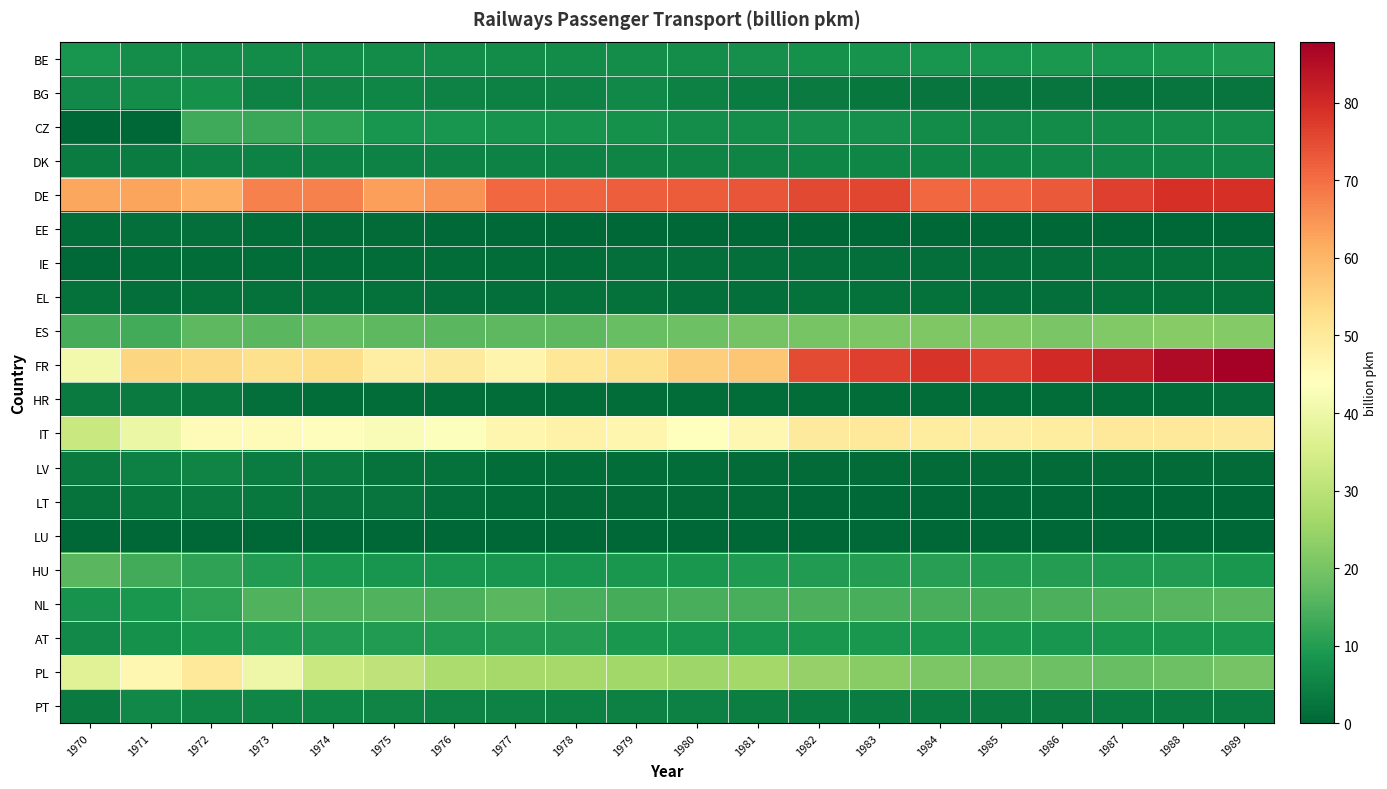

Reading left to right, list all the values displayed in this chart.

BE: 1970=8.3	1971=7.0	1972=6.5	1973=6.8	1974=6.8	1975=6.7	1976=6.6	1977=6.8	1978=6.8	1979=7.0	1980=7.1	1981=7.4	1982=7.7	1983=8.0	1984=8.3	1985=8.3	1986=9.2	1987=8.5	1988=9.0	1989=9.4
BG: 1970=6.2	1971=7.1	1972=7.8	1973=4.9	1974=5.4	1975=5.8	1976=5.1	1977=4.7	1978=5.1	1979=5.9	1980=4.7	1981=3.8	1982=3.5	1983=3.0	1984=2.6	1985=2.5	1986=2.4	1987=2.4	1988=2.4	1989=2.4
CZ: 1970=0.0	1971=0.0	1972=13.3	1973=12.5	1974=11.1	1975=8.5	1976=8.5	1977=8.0	1978=8.1	1979=7.7	1980=7.0	1981=6.9	1982=7.3	1983=7.3	1984=6.6	1985=6.5	1986=6.6	1987=6.7	1988=6.9	1989=6.9
DK: 1970=3.9	1971=3.8	1972=5.1	1973=4.9	1974=5.0	1975=4.9	1976=5.1	1977=4.9	1978=4.8	1979=5.2	1980=5.4	1981=5.3	1982=5.5	1983=5.7	1984=5.7	1985=5.8	1986=5.9	1987=6.0	1988=6.1	1989=6.2
DE: 1970=62.4	1971=62.5	1972=61.0	1973=67.3	1974=67.5	1975=63.4	1976=65.2	1977=71.0	1978=71.7	1979=72.4	1980=72.7	1981=73.8	1982=75.4	1983=75.8	1984=70.8	1985=71.3	1986=72.9	1987=76.8	1988=79.0	1989=79.1
EE: 1970=1.2	1971=1.6	1972=1.5	1973=1.3	1974=0.9	1975=0.7	1976=0.5	1977=0.4	1978=0.3	1979=0.3	1980=0.2	1981=0.2	1982=0.3	1983=0.2	1984=0.2	1985=0.2	1986=0.2	1987=0.2	1988=0.3	1989=0.3
IE: 1970=0.6	1971=1.0	1972=1.2	1973=1.3	1974=1.2	1975=1.3	1976=1.3	1977=1.3	1978=1.3	1979=1.4	1980=1.4	1981=1.5	1982=1.4	1983=1.5	1984=1.6	1985=1.6	1986=1.6	1987=1.8	1988=1.9	1989=2.0
EL: 1970=2.0	1971=1.5	1972=2.0	1973=2.0	1974=2.0	1975=1.7	1976=1.6	1977=1.6	1978=1.8	1979=1.9	1980=1.6	1981=1.6	1982=1.9	1983=1.7	1984=1.8	1985=1.6	1986=1.7	1987=1.9	1988=1.8	1989=1.9
ES: 1970=14.0	1971=13.5	1972=16.7	1973=16.4	1974=17.4	1975=16.5	1976=16.1	1977=16.6	1978=16.8	1979=17.9	1980=18.9	1981=19.7	1982=20.1	1983=20.8	1984=21.2	1985=21.1	1986=20.4	1987=21.6	1988=22.1	1989=21.9
FR: 1970=41.0	1971=54.5	1972=53.8	1973=52.5	1974=53.1	1975=48.7	1976=49.7	1977=46.8	1978=50.7	1979=52.2	1980=55.7	1981=57.0	1982=74.9	1983=76.8	1984=78.6	1985=76.6	1986=80.2	1987=82.3	1988=85.8	1989=87.9
HR: 1970=3.7	1971=3.6	1972=3.4	1973=1.4	1974=1.1	1975=1.1	1976=1.2	1977=1.1	1978=1.2	1979=1.2	1980=1.1	1981=1.1	1982=1.3	1983=1.2	1984=1.2	1985=1.2	1986=1.2	1987=1.2	1988=1.3	1989=1.6
IT: 1970=32.5	1971=39.6	1972=44.7	1973=45.1	1974=44.4	1975=42.7	1976=43.4	1977=46.7	1978=47.6	1979=46.4	1980=44.2	1981=46.3	1982=49.6	1983=50.1	1984=49.3	1985=48.7	1986=49.3	1987=50.1	1988=50.2	1989=49.8
LV: 1970=3.7	1971=4.7	1972=5.4	1973=3.9	1974=3.7	1975=2.4	1976=1.8	1977=1.4	1978=1.1	1979=1.2	1980=1.1	1981=1.0	1982=0.7	1983=0.7	1984=0.7	1985=0.8	1986=0.8	1987=0.9	1988=1.0	1989=1.0
LT: 1970=2.1	1971=3.3	1972=3.6	1973=3.2	1974=2.7	1975=2.7	1976=1.6	1977=1.1	1978=1.0	1979=0.8	1980=0.8	1981=0.7	1982=0.6	1983=0.5	1984=0.5	1985=0.4	1986=0.4	1987=0.3	1988=0.3	1989=0.2
LU: 1970=0.3	1971=0.2	1972=0.2	1973=0.2	1974=0.3	1975=0.3	1976=0.3	1977=0.3	1978=0.3	1979=0.3	1980=0.3	1981=0.3	1982=0.3	1983=0.3	1984=0.3	1985=0.3	1986=0.3	1987=0.3	1988=0.3	1989=0.3
HU: 1970=16.4	1971=13.5	1972=11.4	1973=9.9	1974=9.2	1975=8.4	1976=8.5	1977=8.4	1978=8.6	1979=8.7	1980=8.9	1981=9.5	1982=9.7	1983=10.0	1984=10.5	1985=10.3	1986=10.2	1987=9.9	1988=9.7	1989=8.8
NL: 1970=8.0	1971=8.9	1972=11.1	1973=15.2	1974=15.3	1975=15.2	1976=14.4	1977=16.4	1978=14.1	1979=13.9	1980=14.1	1981=14.3	1982=14.7	1983=14.4	1984=14.3	1985=13.8	1986=14.5	1987=15.2	1988=15.9	1989=16.3
AT: 1970=6.4	1971=7.6	1972=8.9	1973=9.6	1974=10.0	1975=9.8	1976=9.9	1977=10.1	1978=10.2	1979=8.7	1980=8.5	1981=8.6	1982=8.7	1983=8.8	1984=8.8	1985=8.7	1986=8.3	1987=8.7	1988=8.9	1989=9.2
PL: 1970=36.9	1971=46.3	1972=50.4	1973=40.1	1974=32.6	1975=30.9	1976=27.6	1977=26.6	1978=26.6	1979=25.8	1980=25.7	1981=26.2	1982=24.1	1983=22.5	1984=20.7	1985=19.6	1986=18.7	1987=18.2	1988=18.6	1989=19.9
PT: 1970=3.5	1971=6.1	1972=5.7	1973=5.7	1974=5.7	1975=5.4	1976=5.1	1977=4.8	1978=4.5	1979=4.6	1980=4.6	1981=4.3	1982=4.0	1983=4.0	1984=3.9	1985=3.8	1986=3.8	1987=3.8	1988=3.9	1989=4.0